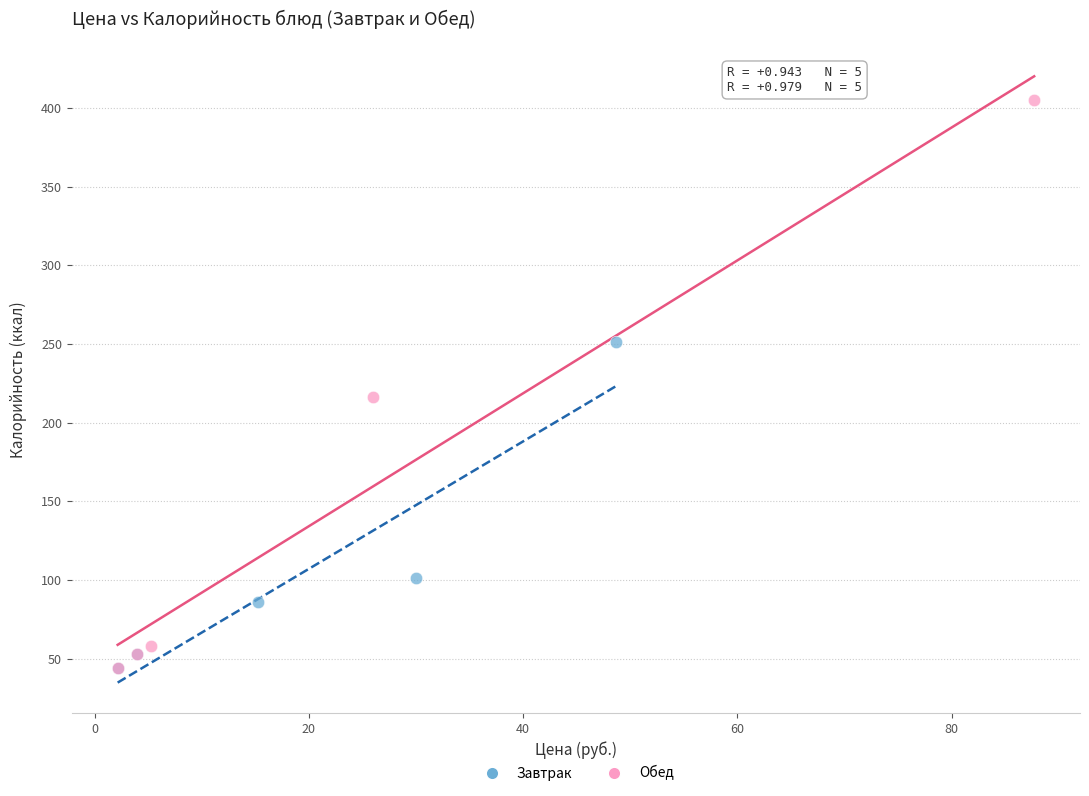

Which series has the widest spread of Y values?

Обед